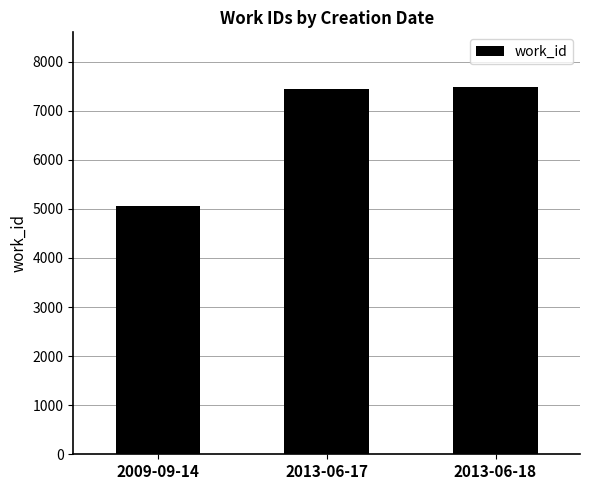

Is it true that the value at 2013-06-17 is 7447?

True